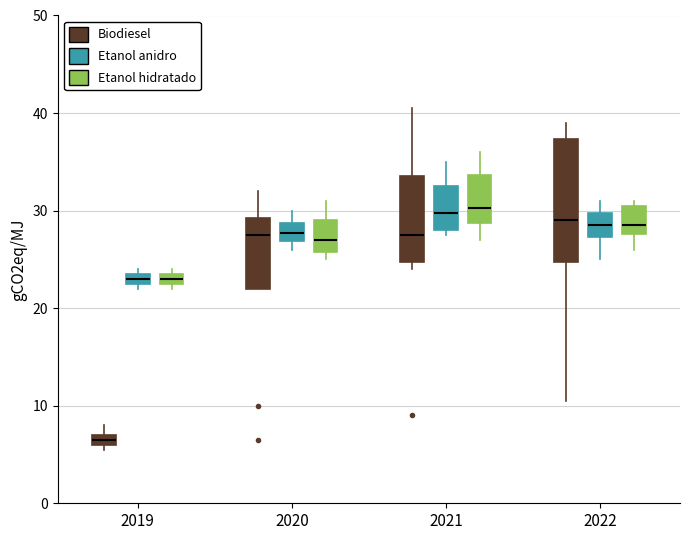

Which box's median line is the lowest?

2019 (Biodiesel)